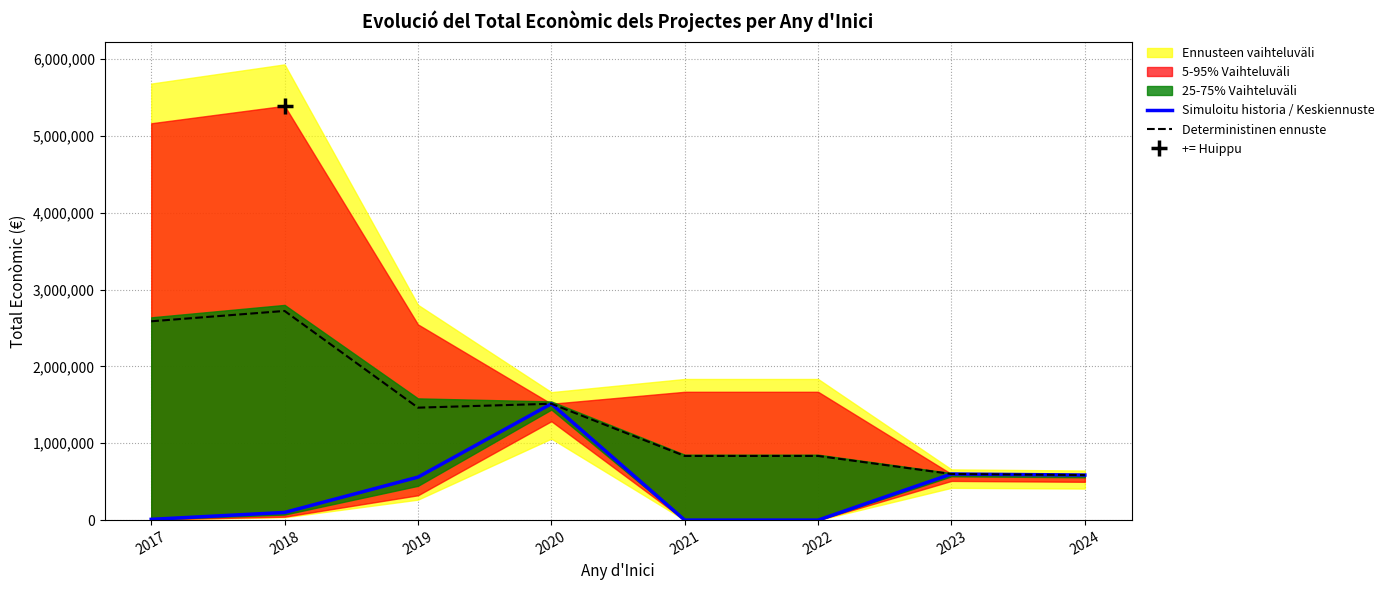

Which has a higher value, 2021 or 2024?

2024